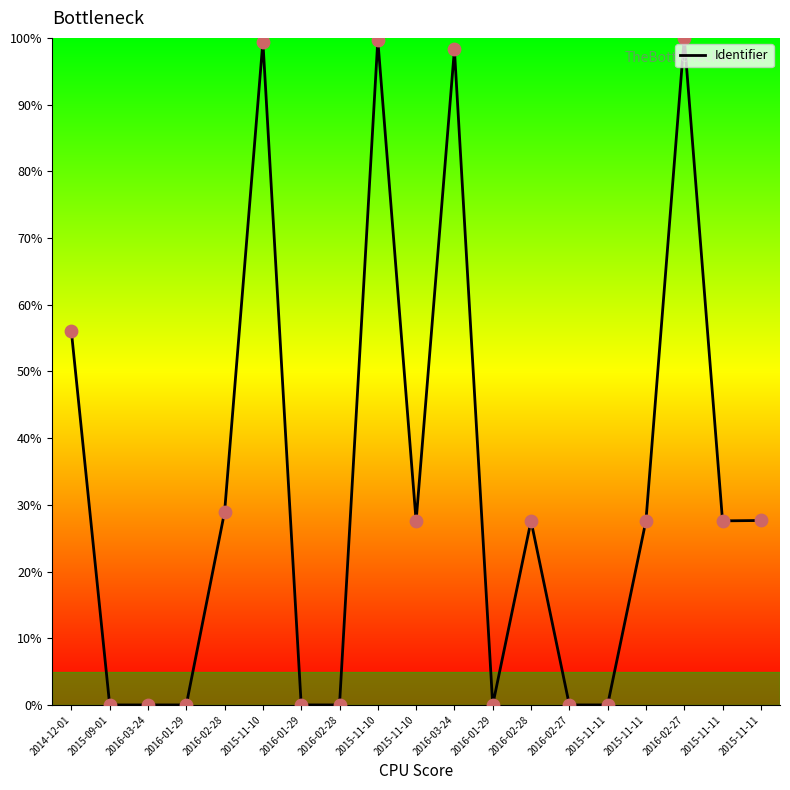

Between 2015-11-11 and 2016-02-27, which is larger?

2015-11-11